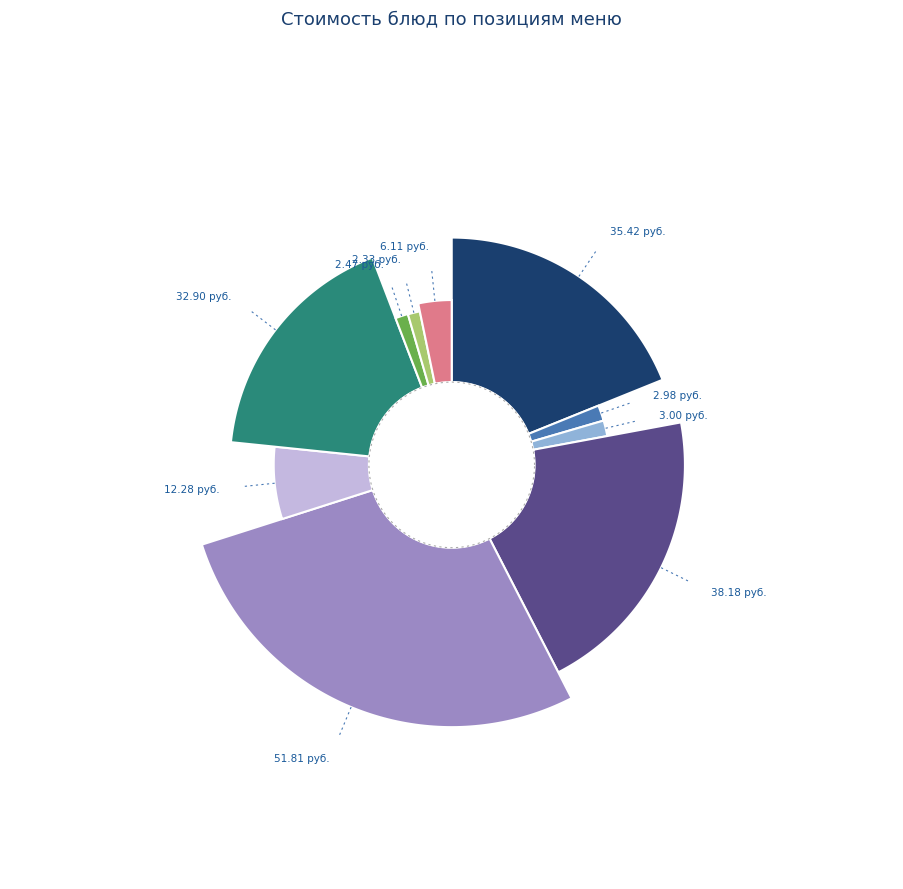

The Кисель slice represents 1% of the pie. True or false?

False